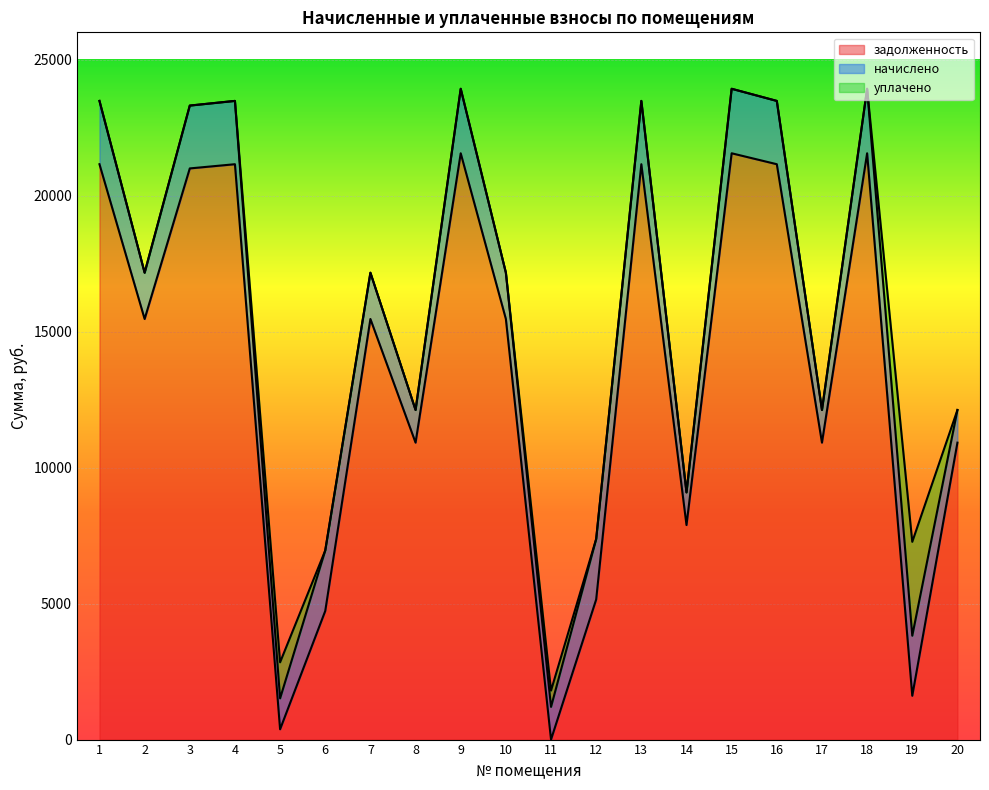

What are all the series names shown in the legend?

задолженность, начислено, уплачено